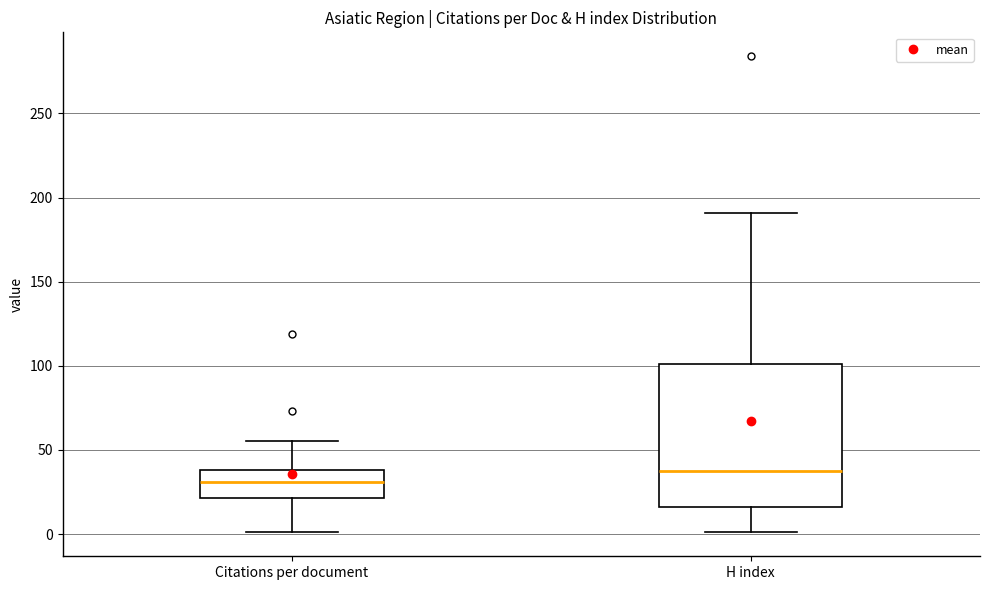

Which box's median line is the lowest?

Citations per document